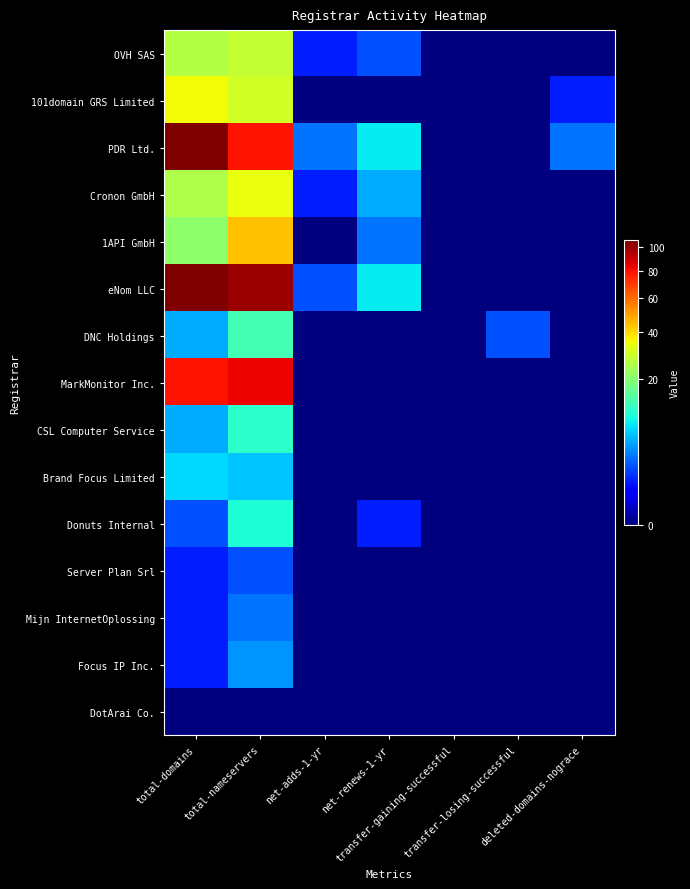

Which series has the widest spread of values?

PDR Ltd.